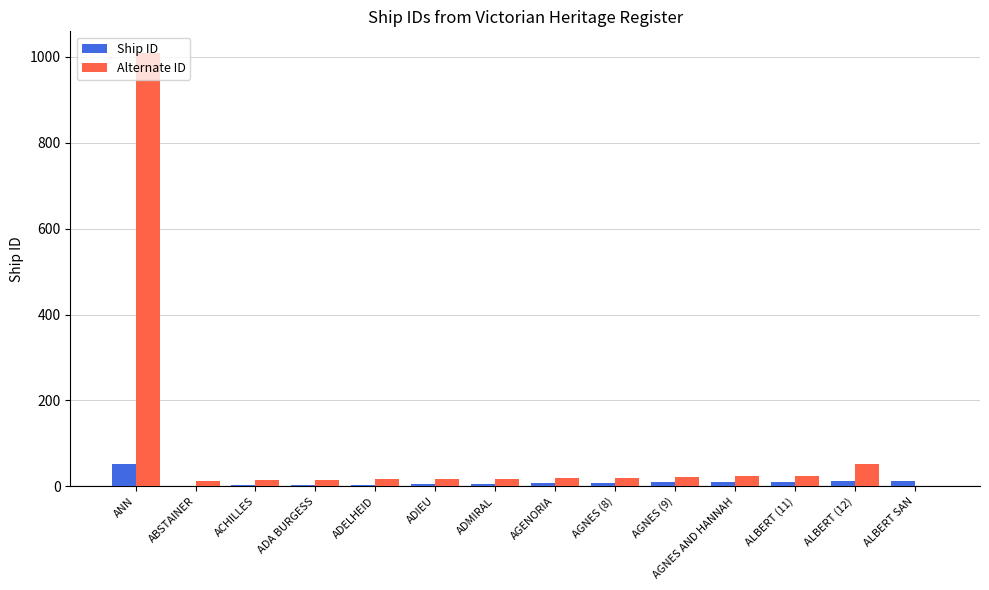

How many distinct data groups are displayed?

2